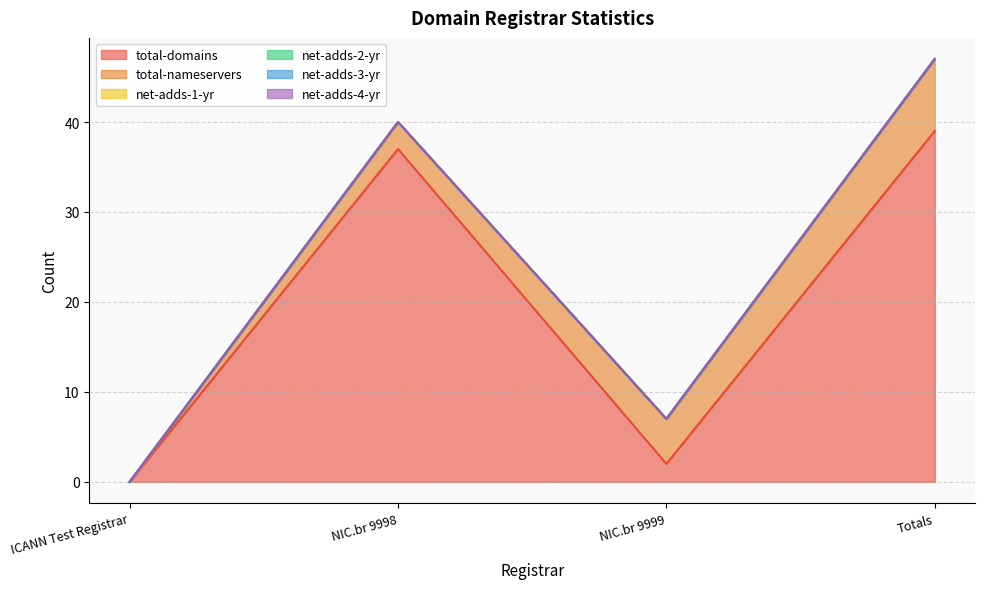

What is the label of the 4th point from the right?

ICANN Test Registrar